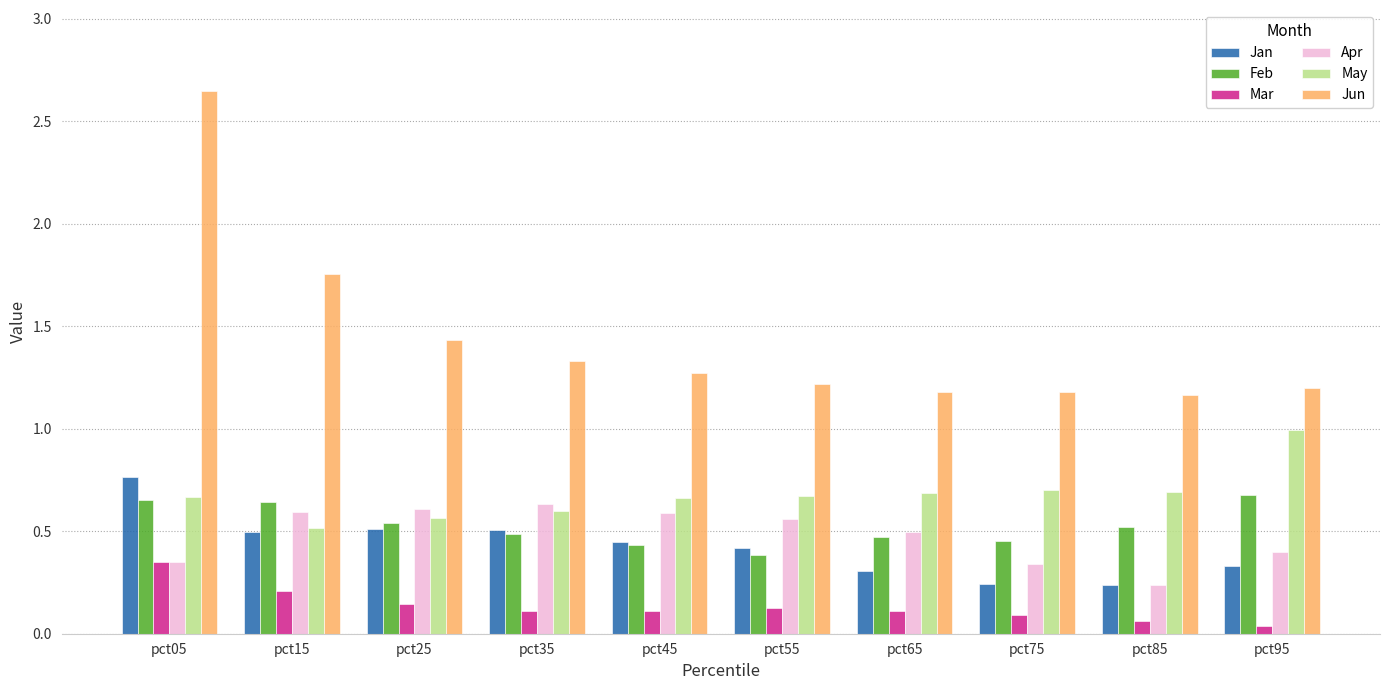

Which series has the largest total across all categories?

Jun